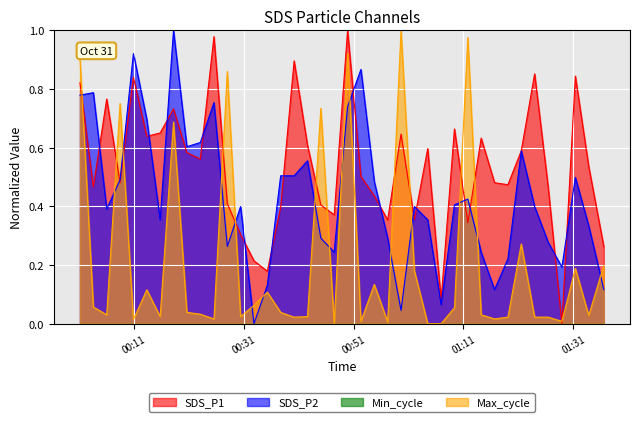

How many intersections are there between Max_cycle and SDS_P2?

16